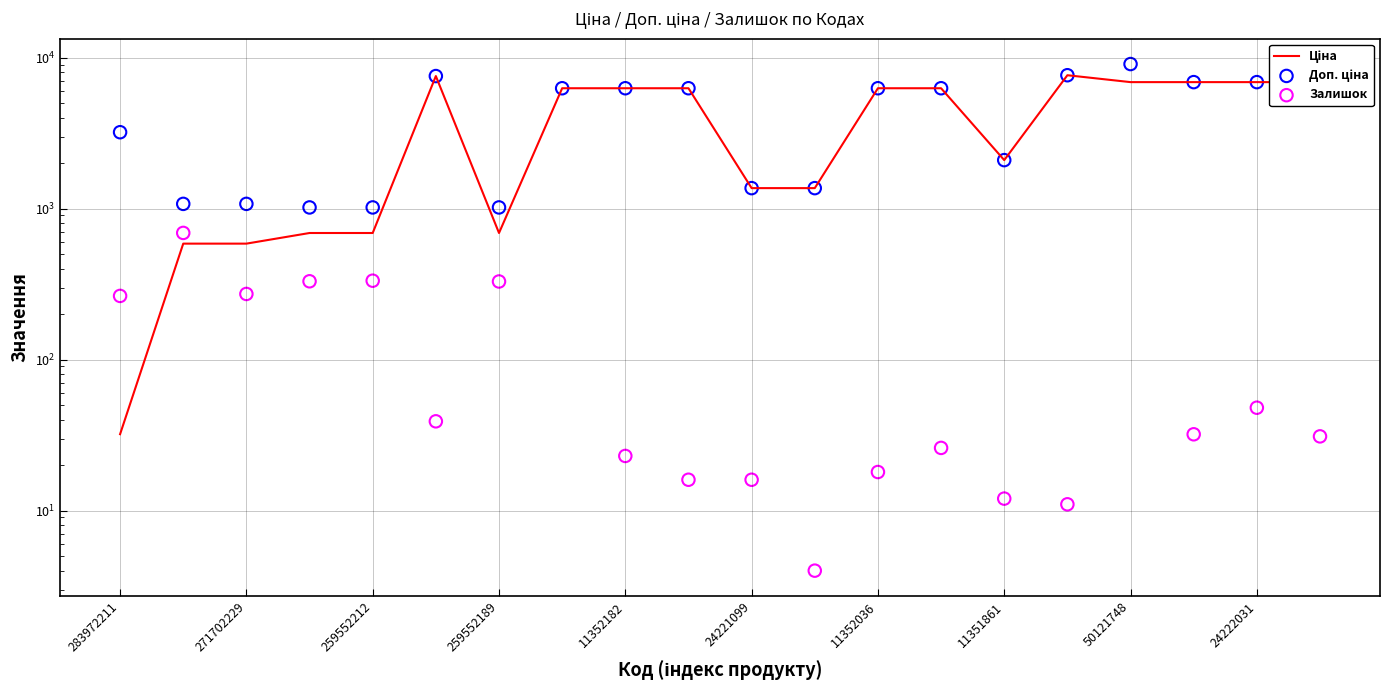

Which series reaches the minimum Y coordinate?

Залишок